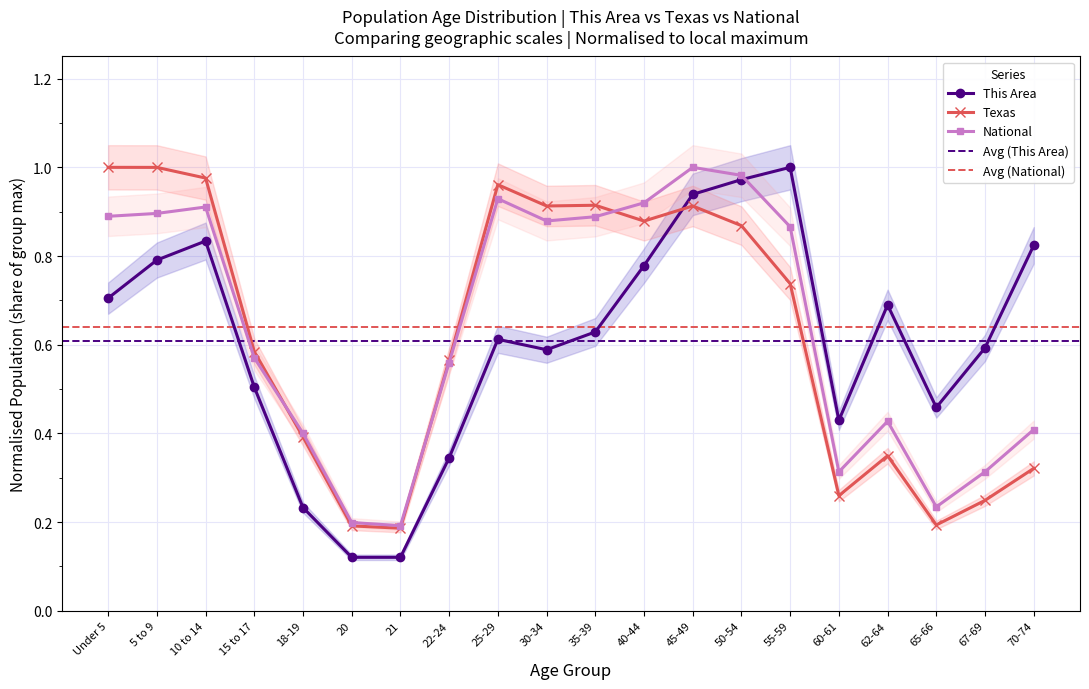

At which category is the sum across all series the highest?

45-49